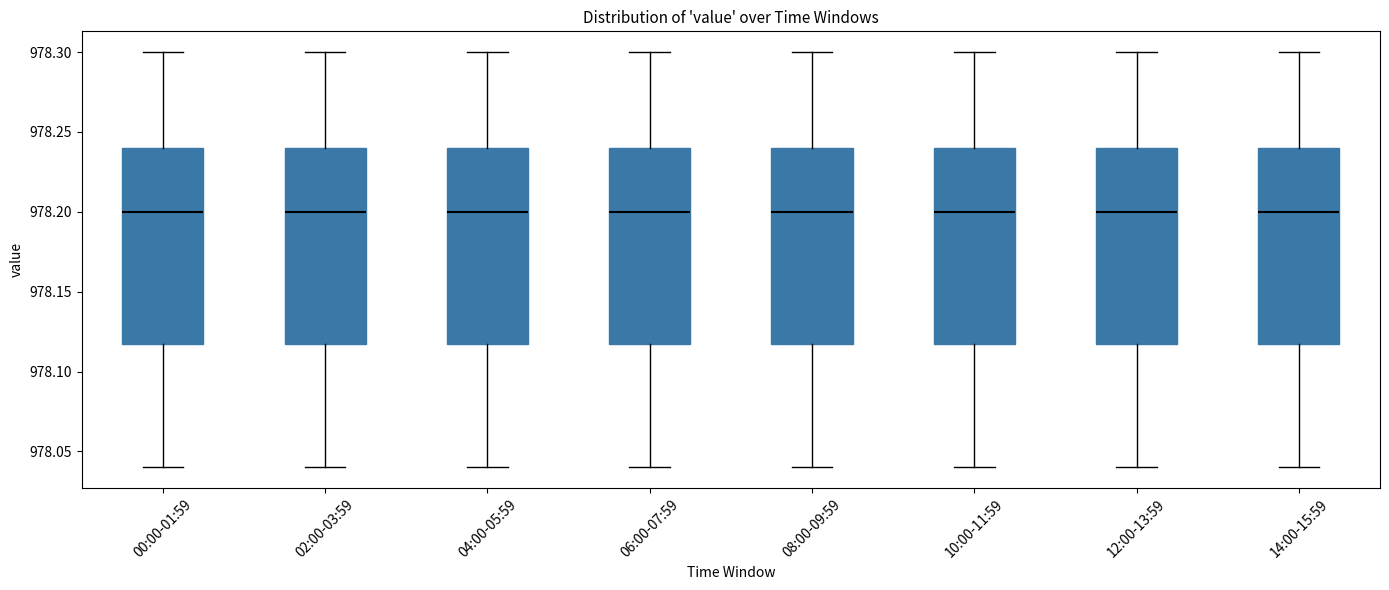

Reading left to right, read every box against the y-axis: the position of its median line, the range the box covers, and the ends of its whiskers. The values are not printed on the chart, so give them approximately, as read against the axis.

00:00-01:59: median 978.20, box 978.12 to 978.24, whiskers 978.04 to 978.30
02:00-03:59: median 978.20, box 978.12 to 978.24, whiskers 978.04 to 978.30
04:00-05:59: median 978.20, box 978.12 to 978.24, whiskers 978.04 to 978.30
06:00-07:59: median 978.20, box 978.12 to 978.24, whiskers 978.04 to 978.30
08:00-09:59: median 978.20, box 978.12 to 978.24, whiskers 978.04 to 978.30
10:00-11:59: median 978.20, box 978.12 to 978.24, whiskers 978.04 to 978.30
12:00-13:59: median 978.20, box 978.12 to 978.24, whiskers 978.04 to 978.30
14:00-15:59: median 978.20, box 978.12 to 978.24, whiskers 978.04 to 978.30